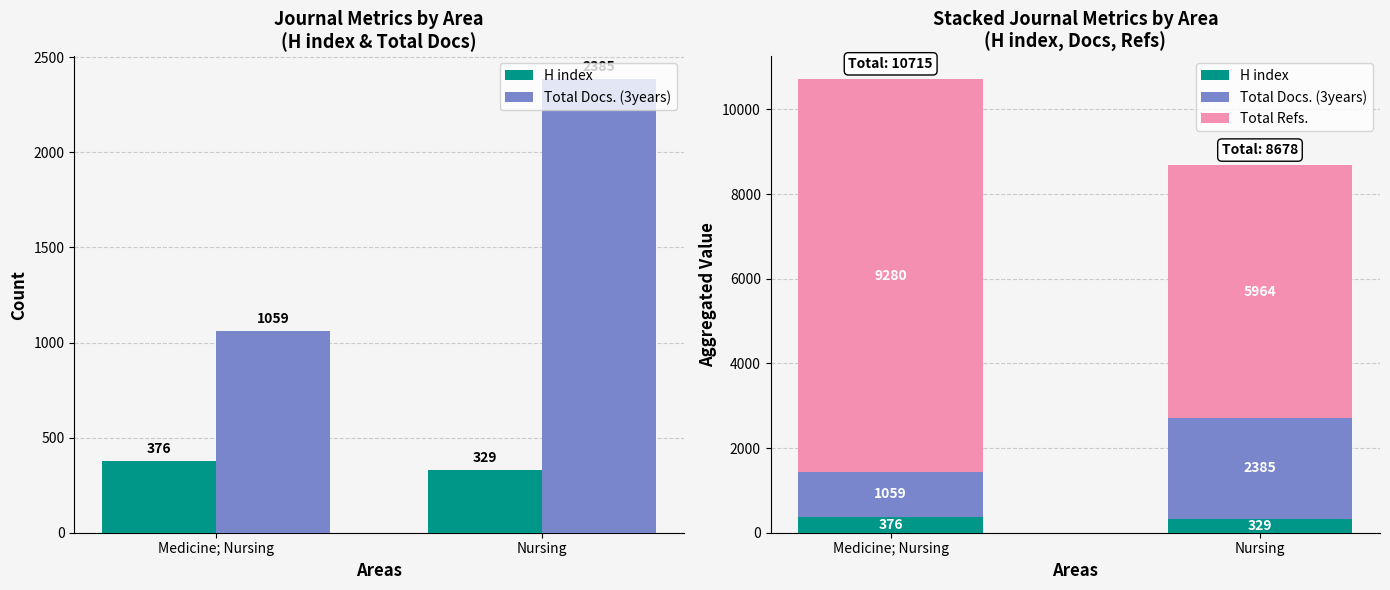

True or false: Total Refs. has a value of 5708 at Medicine; Nursing.

False